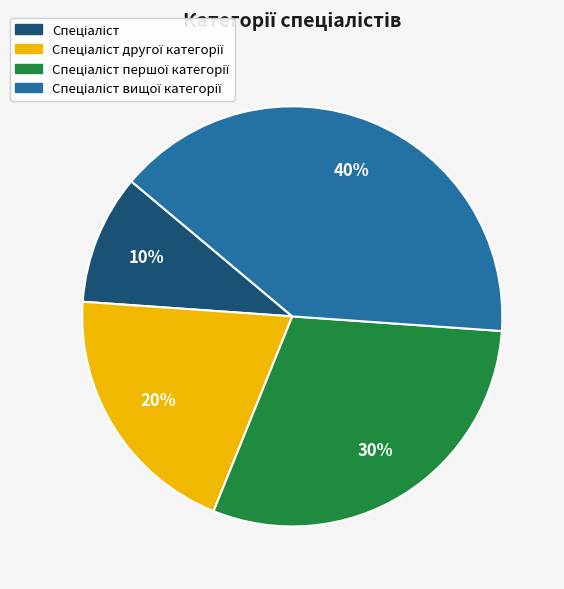

Is there a majority slice in this chart?

No